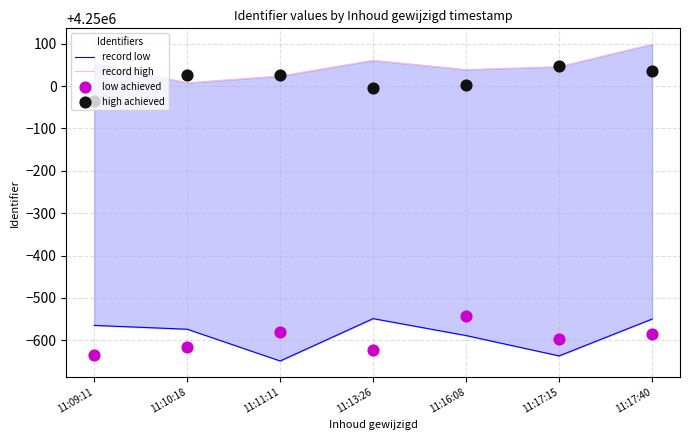

Which series has the widest spread of Y values?

record low